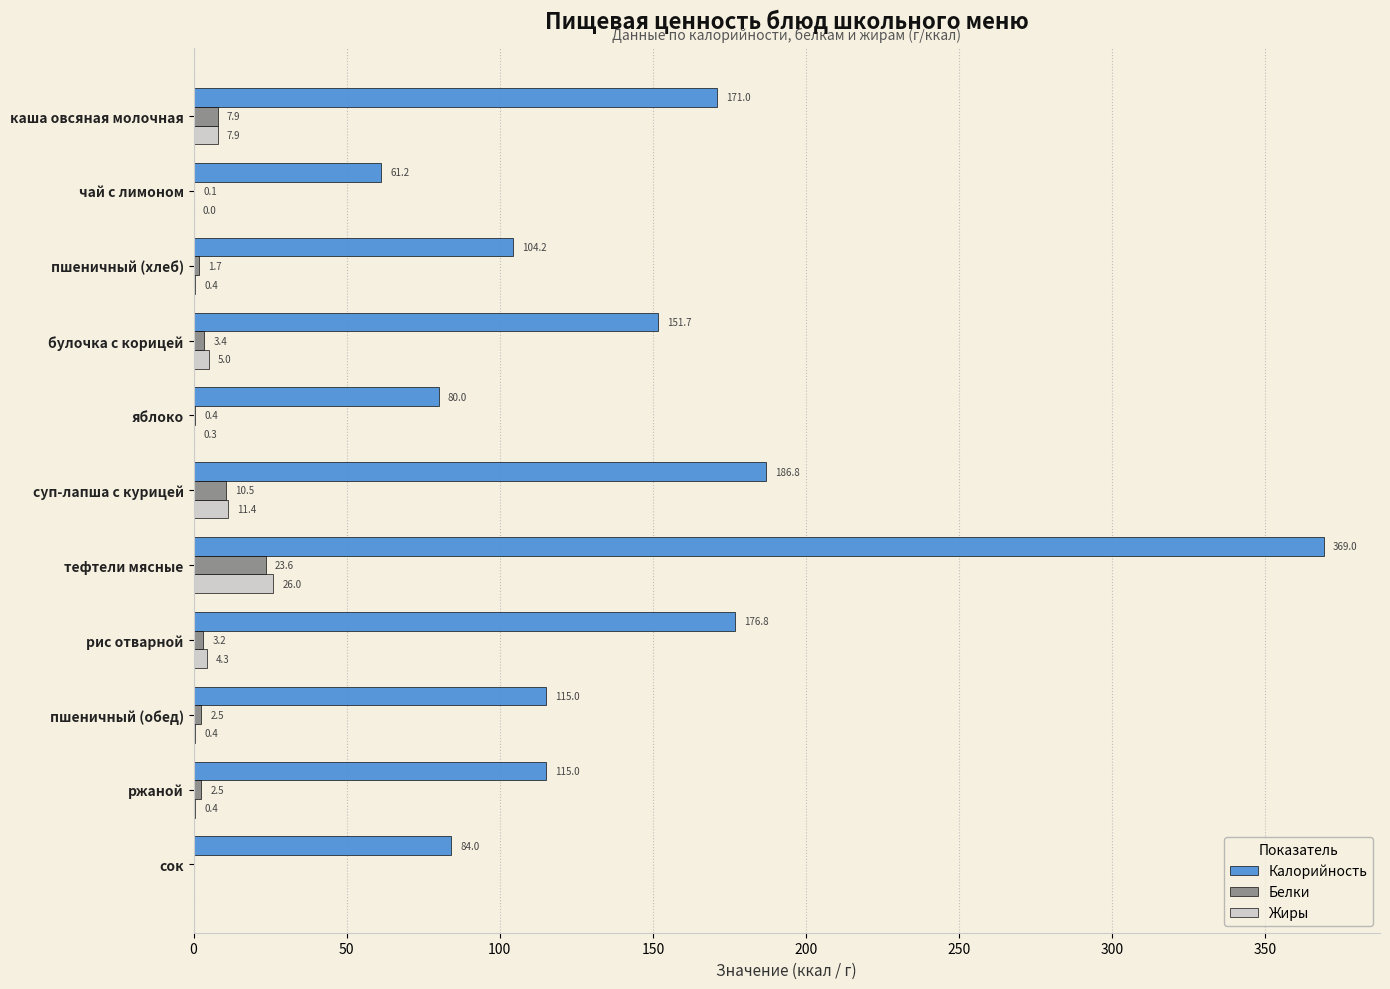

Which series has the largest total across all categories?

Калорийность